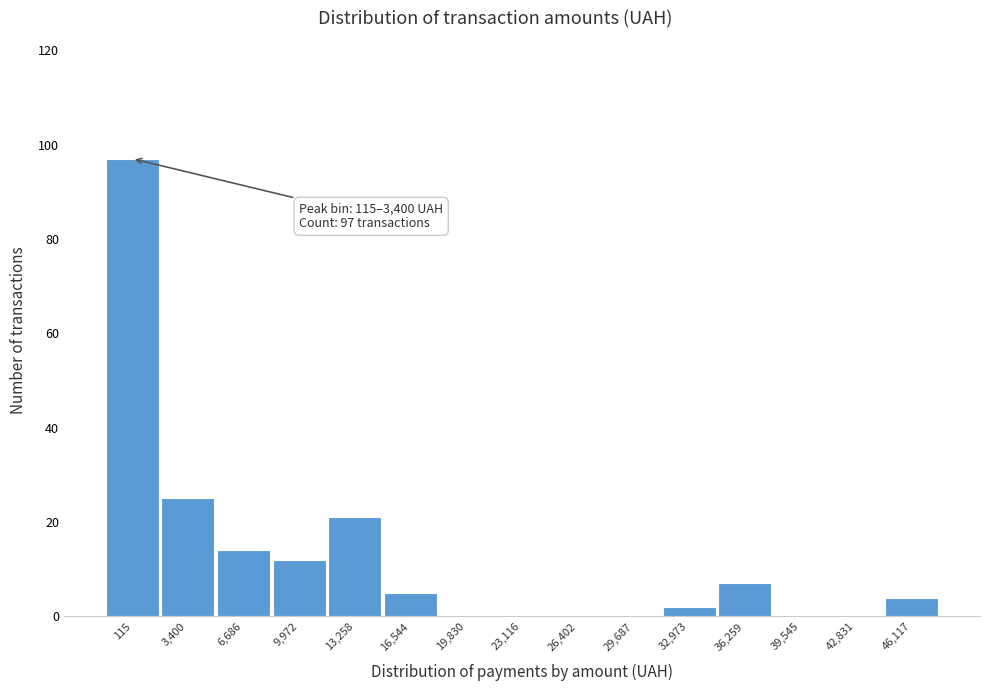

Reading left to right, list all the values displayed in this chart.

115=97	3,400=25	6,686=14	9,972=12	13,258=21	16,544=5	19,830=0	23,116=0	26,402=0	29,687=0	32,973=2	36,259=7	39,545=0	42,831=0	46,117=4